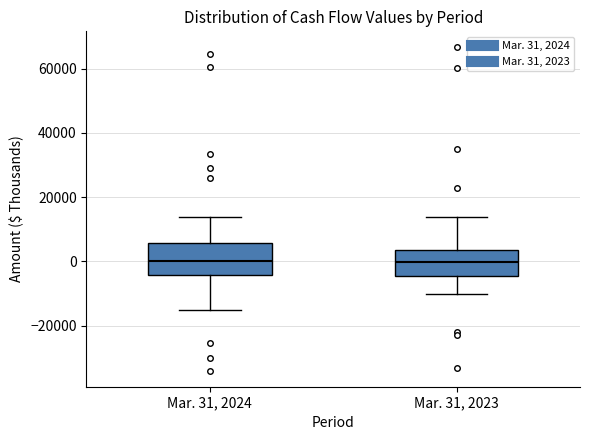

Which box is the tallest, from its lower edge to its upper edge?

Mar. 31, 2024